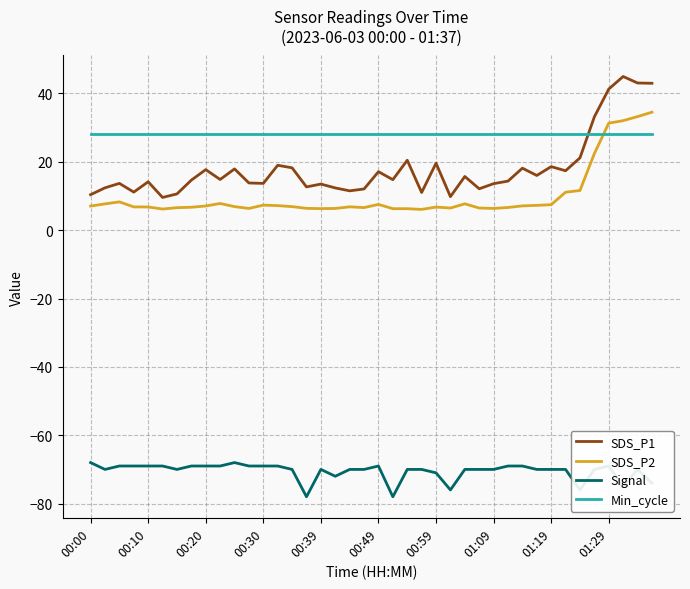

Which series has the widest spread of values?

SDS_P1